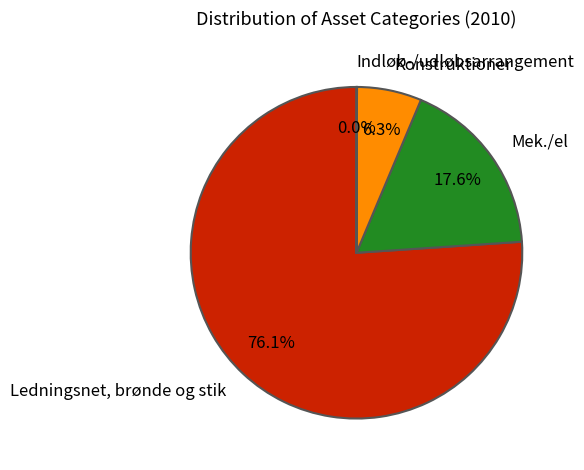

Which slice is the largest?

Ledningsnet, brønde og stik